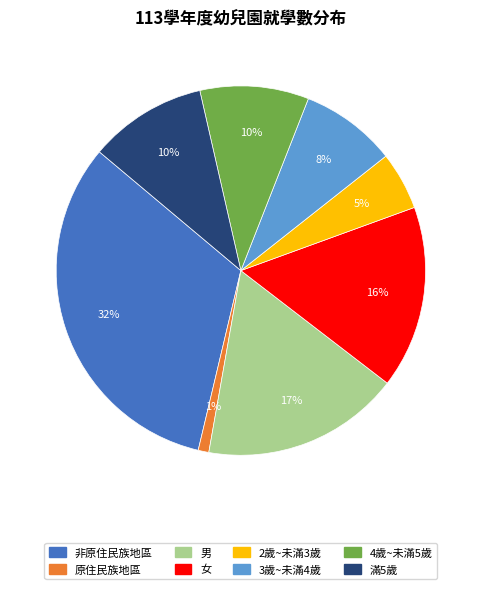

Is there a majority slice in this chart?

No